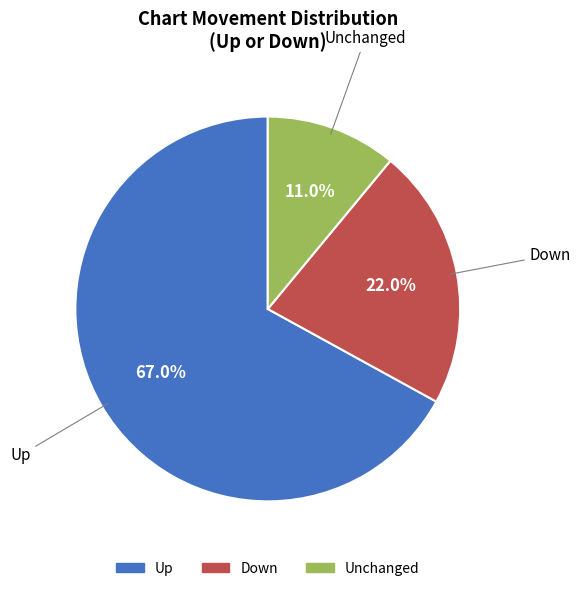

Does any single category account for the majority?

Yes